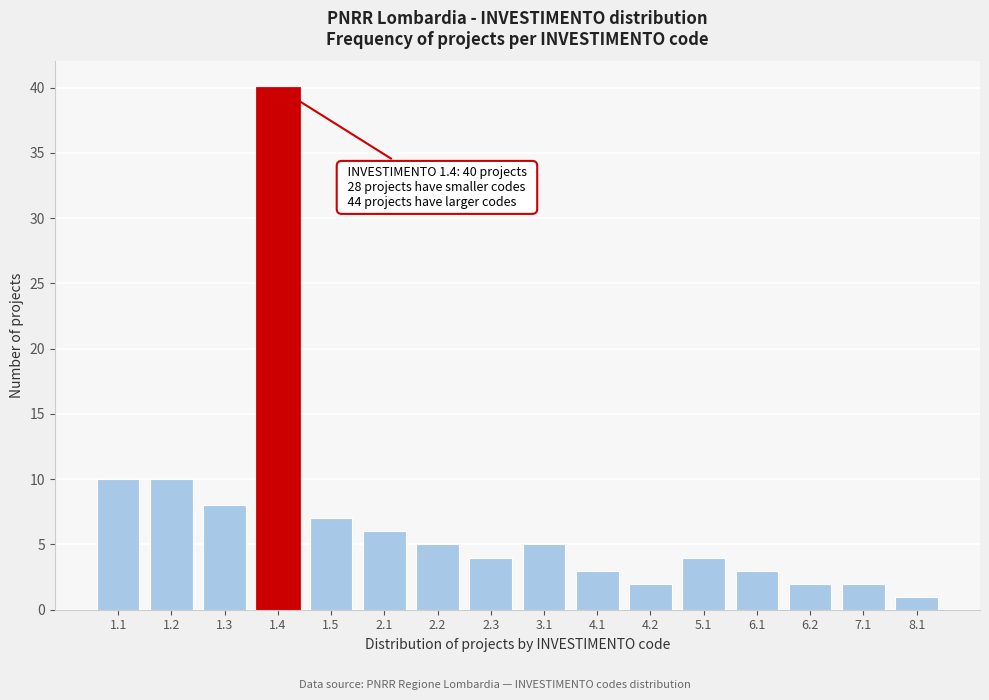

Reading right to left, what are all the values shown in this chart?

8.1=1	7.1=2	6.2=2	6.1=3	5.1=4	4.2=2	4.1=3	3.1=5	2.3=4	2.2=5	2.1=6	1.5=7	1.4=40	1.3=8	1.2=10	1.1=10